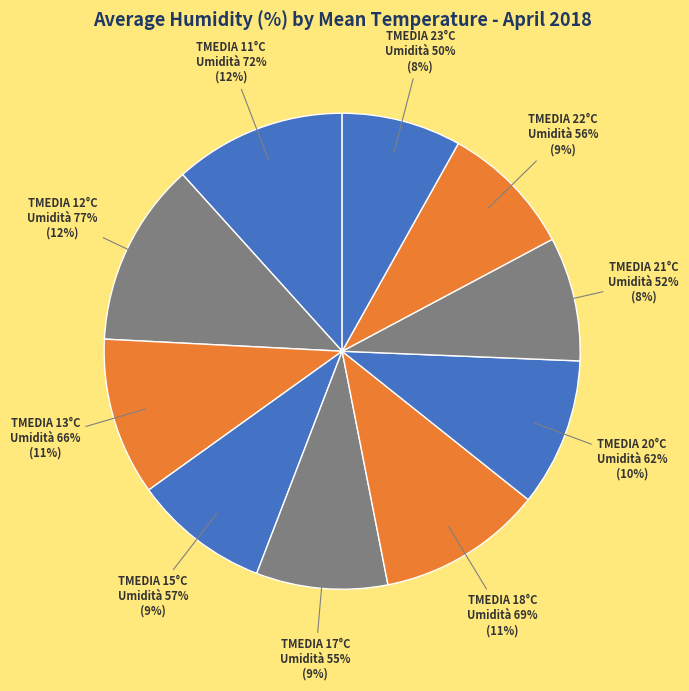

Rank the categories by value from highest to lowest.

12°C, 11°C, 18°C, 13°C, 20°C, 15°C, 22°C, 17°C, 21°C, 23°C